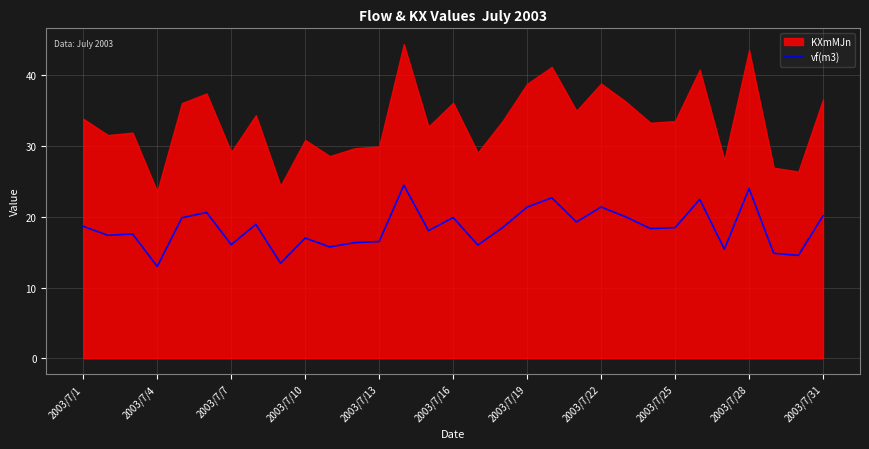

The vf(m3) series shows 20.2 at 2003/7/31. True or false?

True